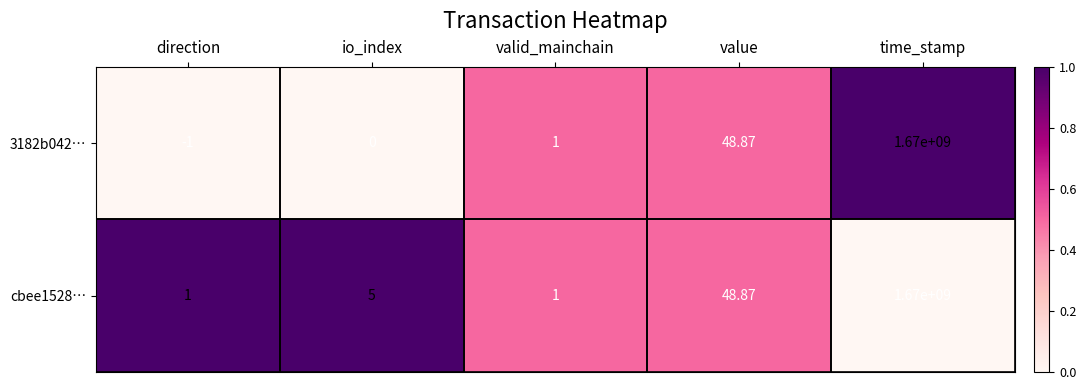

Where is 3182b042… nearest to the value 834999999?

value